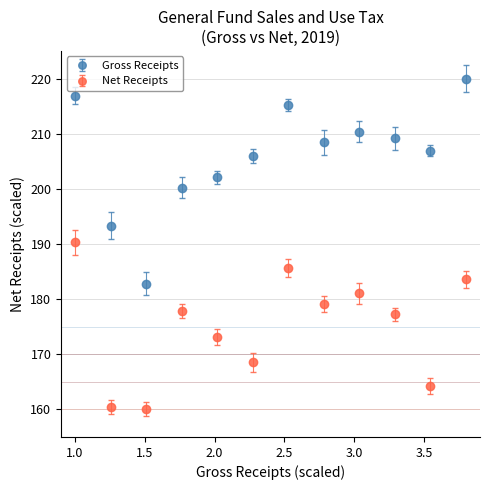

Which series has the widest spread of values?

Gross Receipts